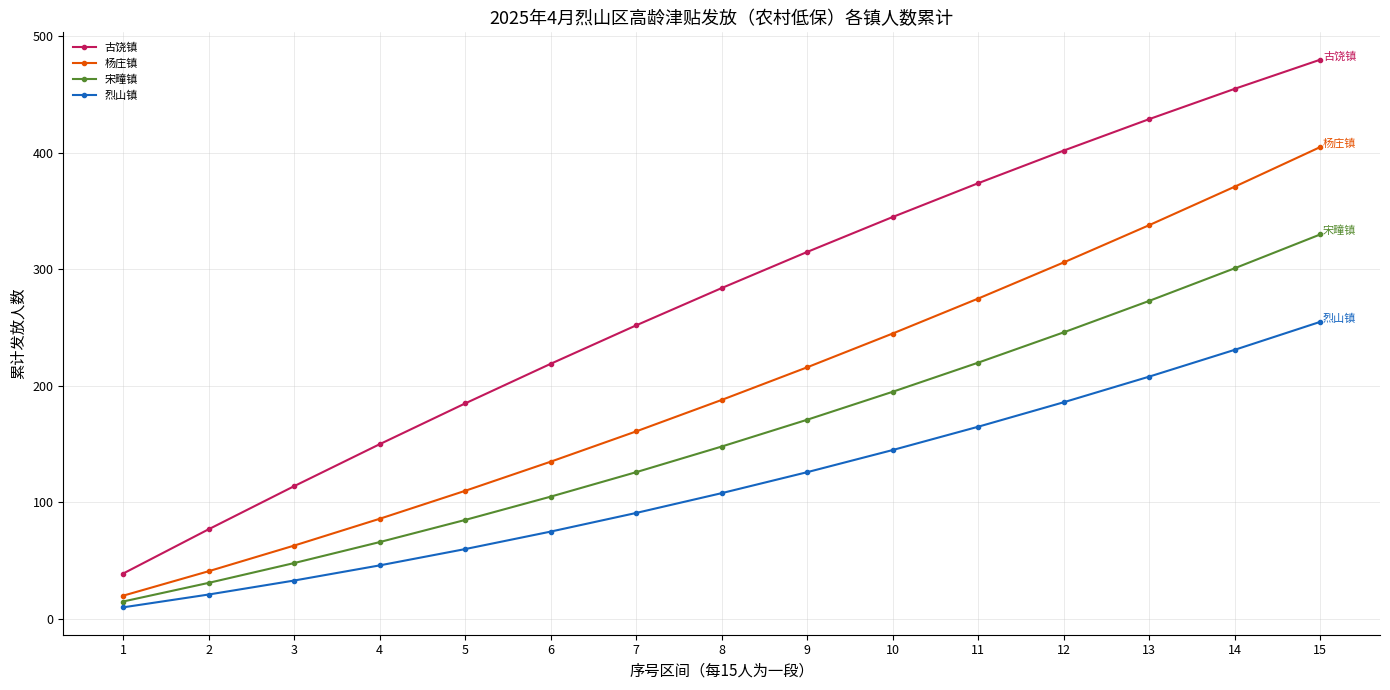

The value of 宋疃镇 at 7 is 126. True or false?

True